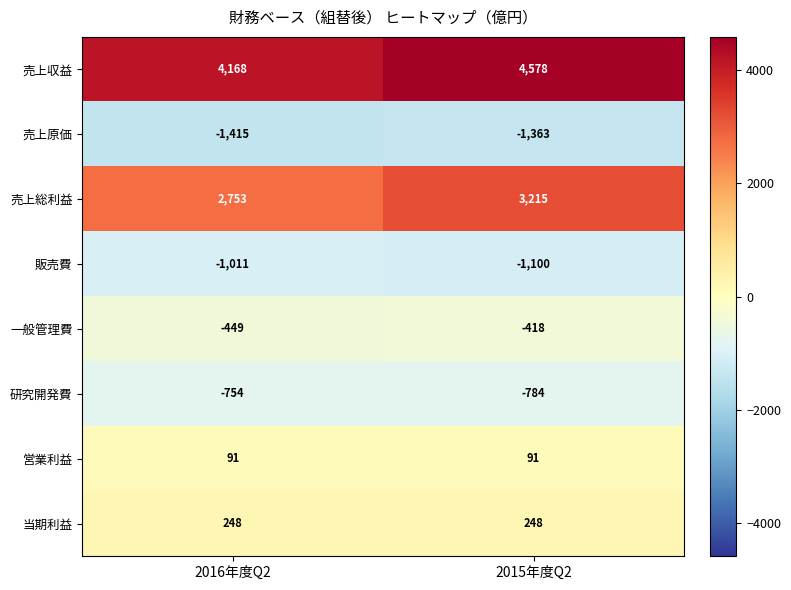

Which category has the lowest value in the 研究開発費 series?

2015年度Q2